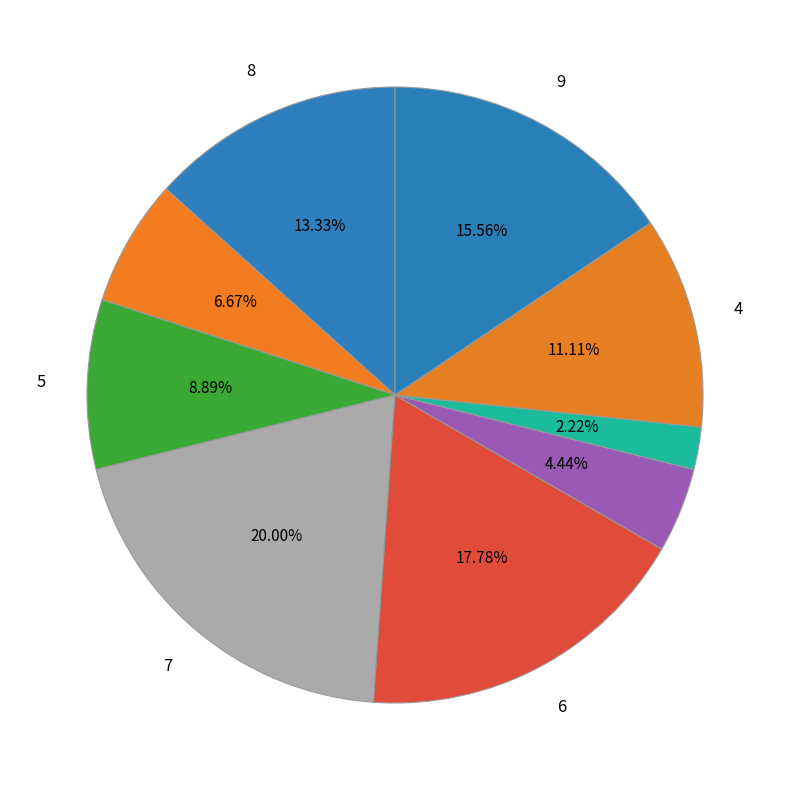

Count the number of slices in the pie.

9